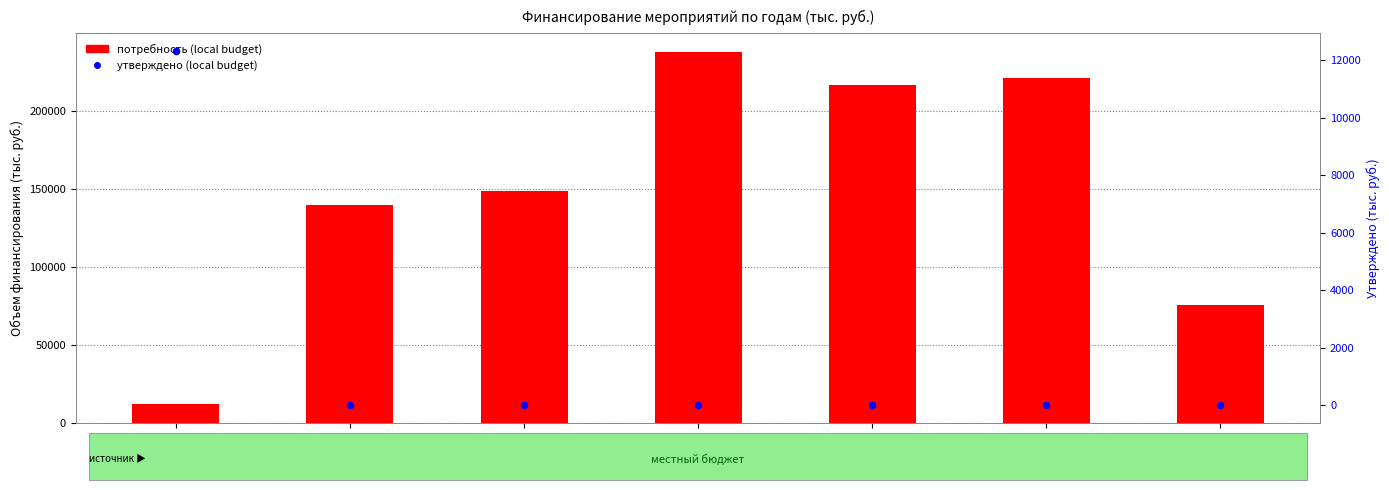

At which category is the sum across all series the highest?

2020